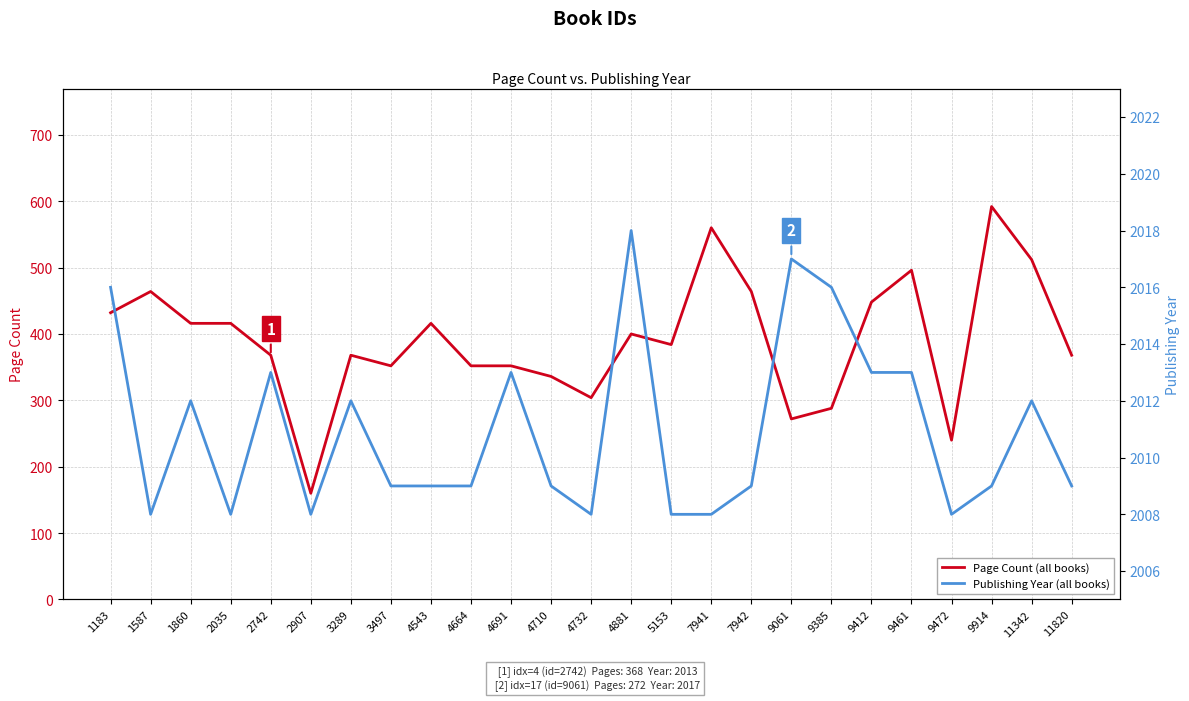

True or false: Publishing Year and Page Count cross at least once.

False